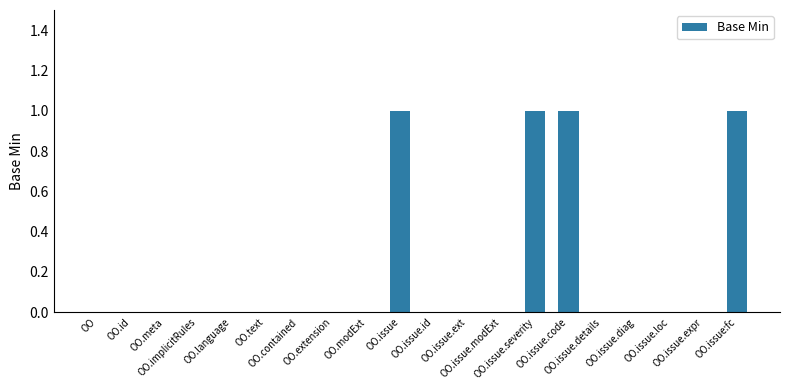

Is it true that the value at OO.contained is 0?

True